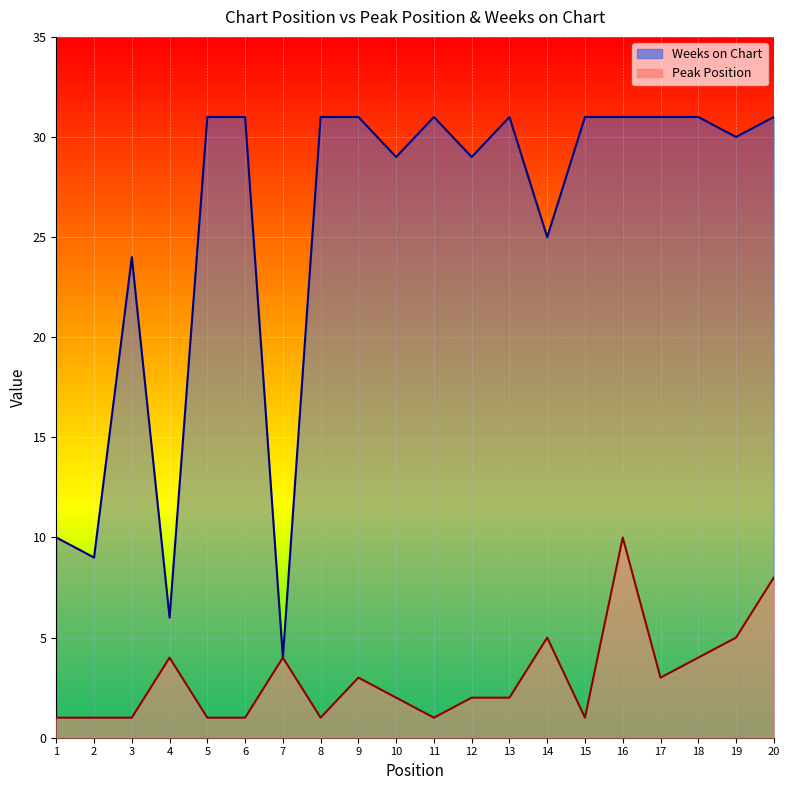

True or false: Weeks on Chart and Peak Position intersect in this chart.

False